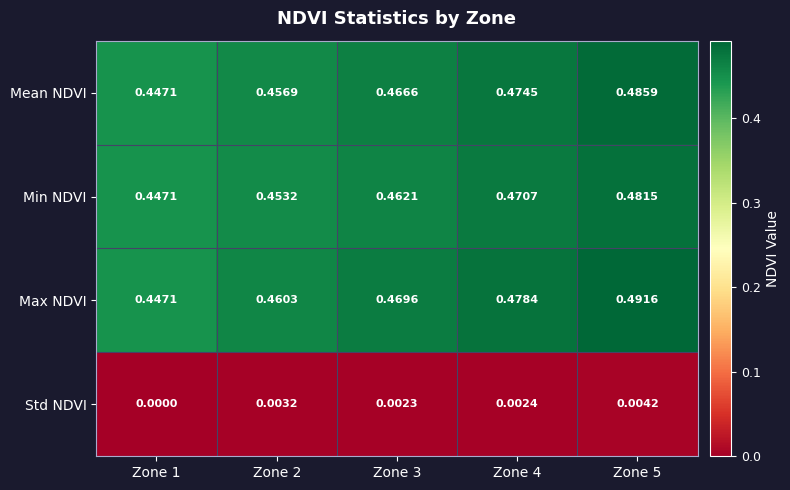

List the series in order of their peak value, highest first.

Max NDVI, Mean NDVI, Min NDVI, Std NDVI